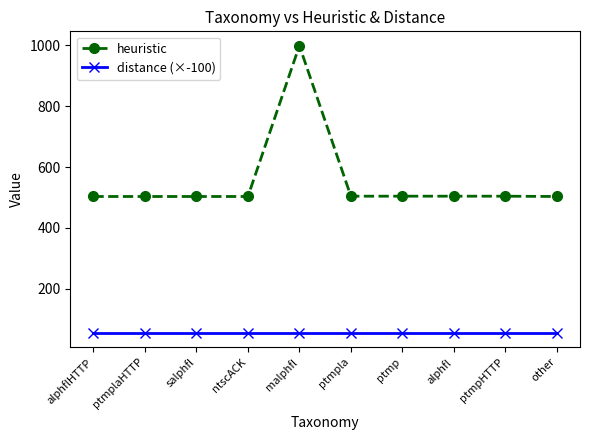

Read the heuristic value at ptmpHTTP.

504.0